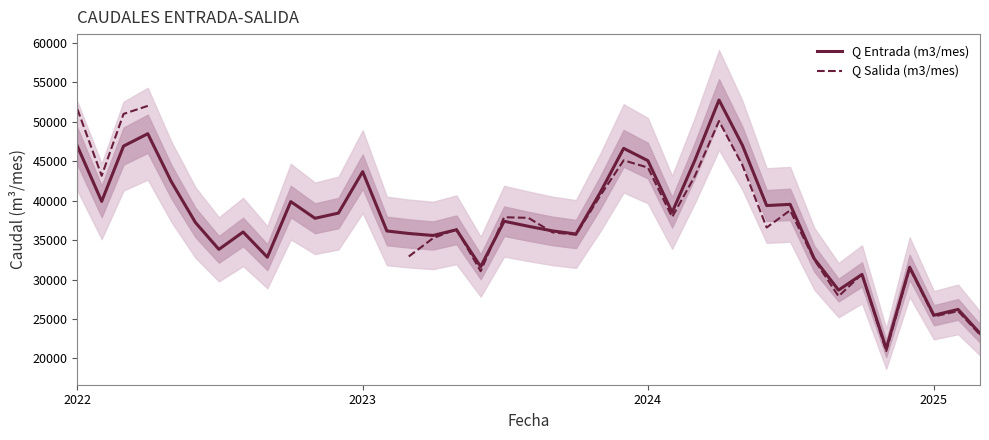

Which series has the largest range (max minus min)?

Q Entrada (m3/mes)